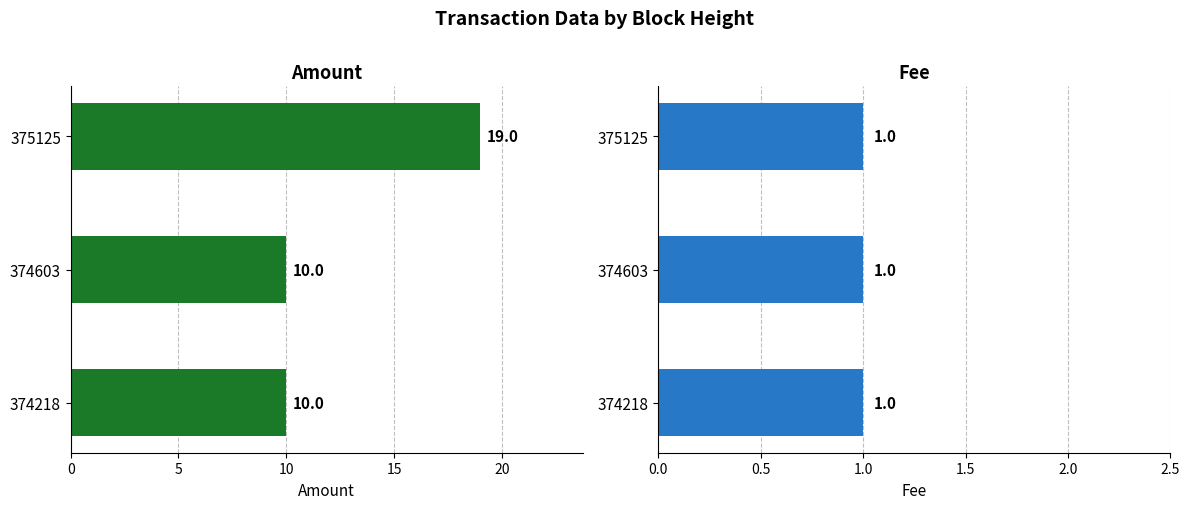

What are all the series names shown in the legend?

Amount, Fee